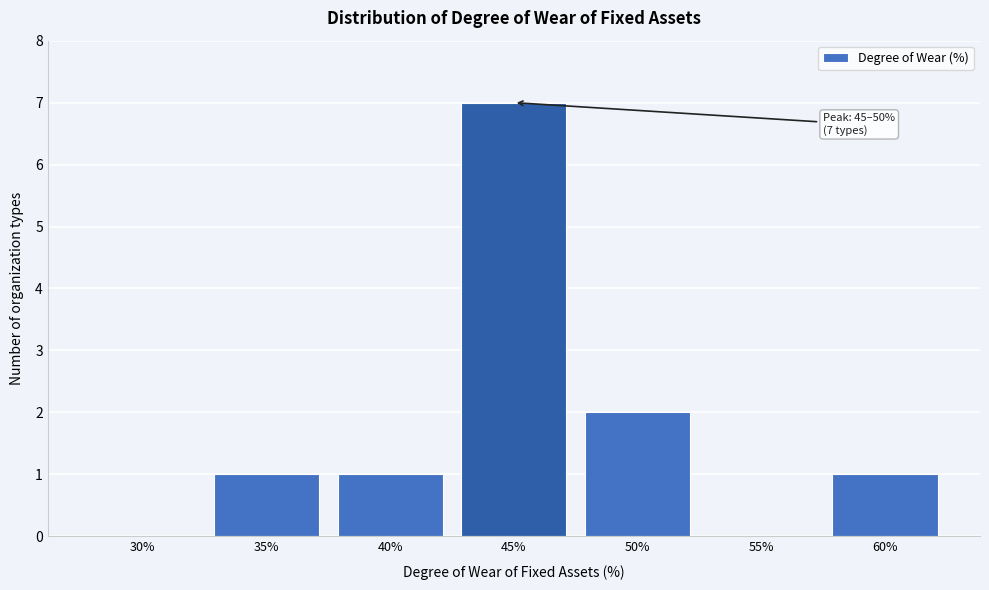

Reading right to left, extract all data points from this chart.

60%=1	55%=0	50%=2	45%=7	40%=1	35%=1	30%=0